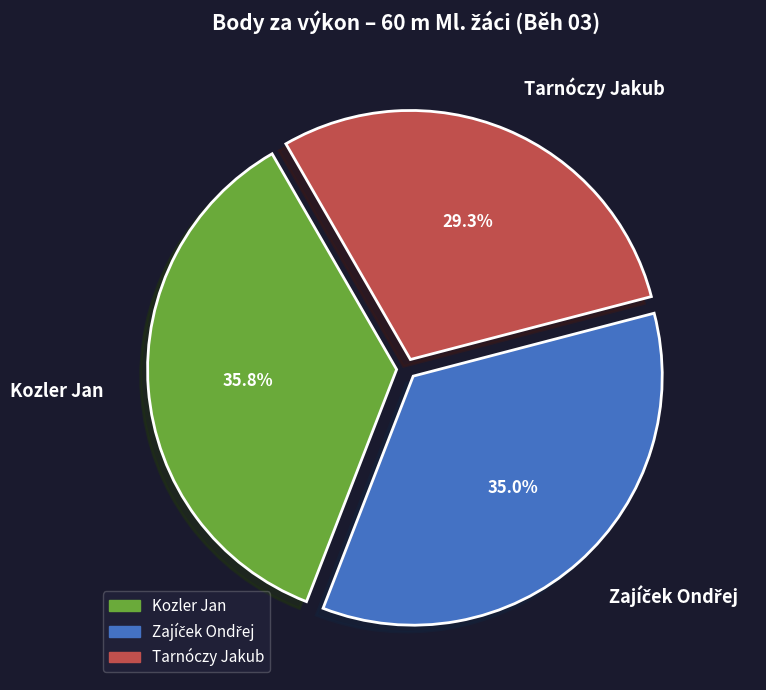

Count the number of slices in the pie.

3